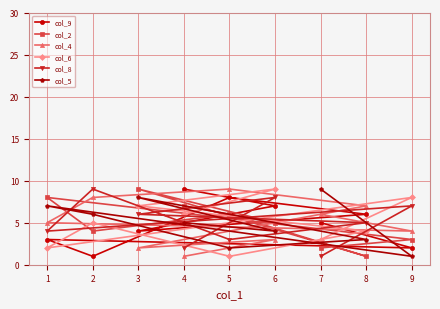

Which series has the largest range (max minus min)?

col_9